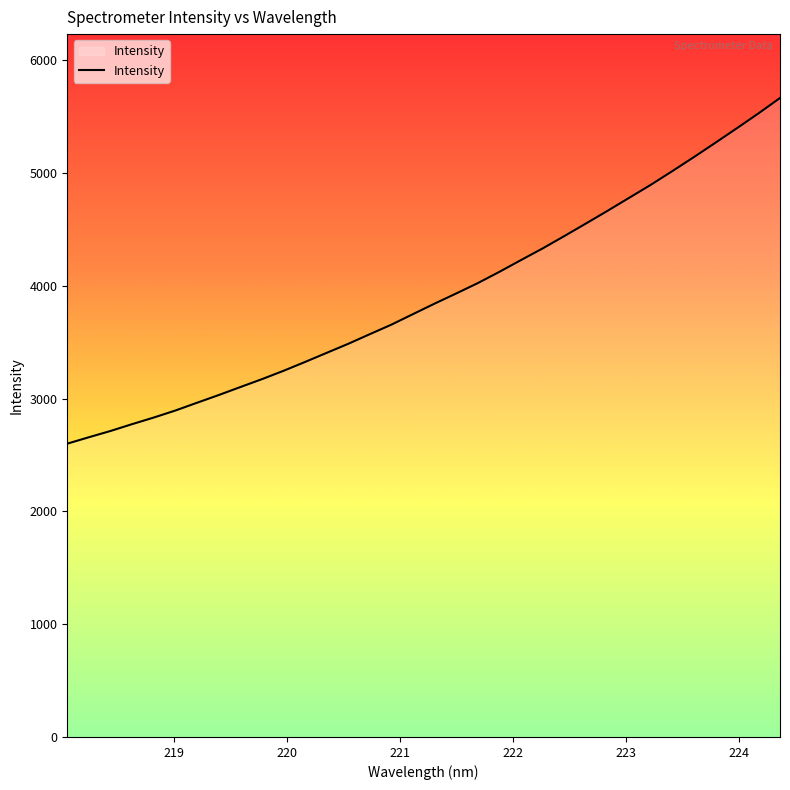

Count the number of categories in the chart.

34